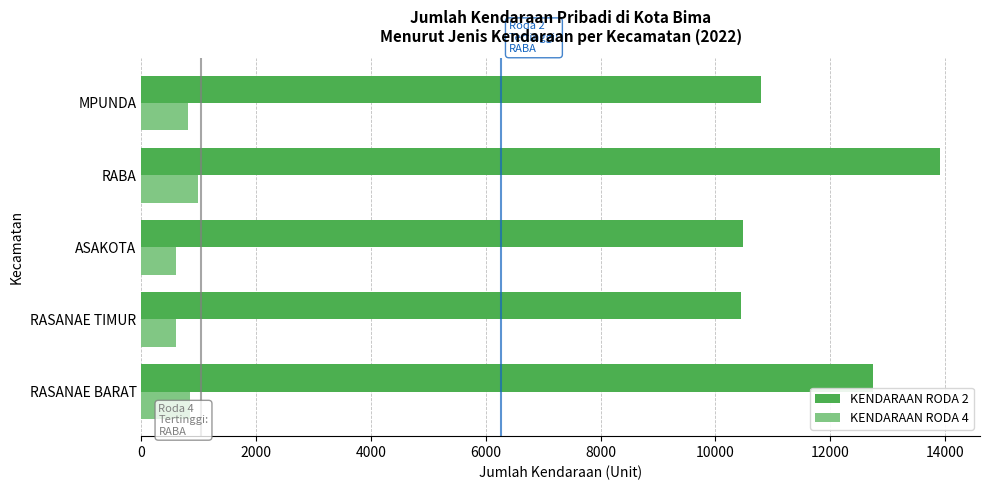

Which series has the widest spread of values?

KENDARAAN RODA 2